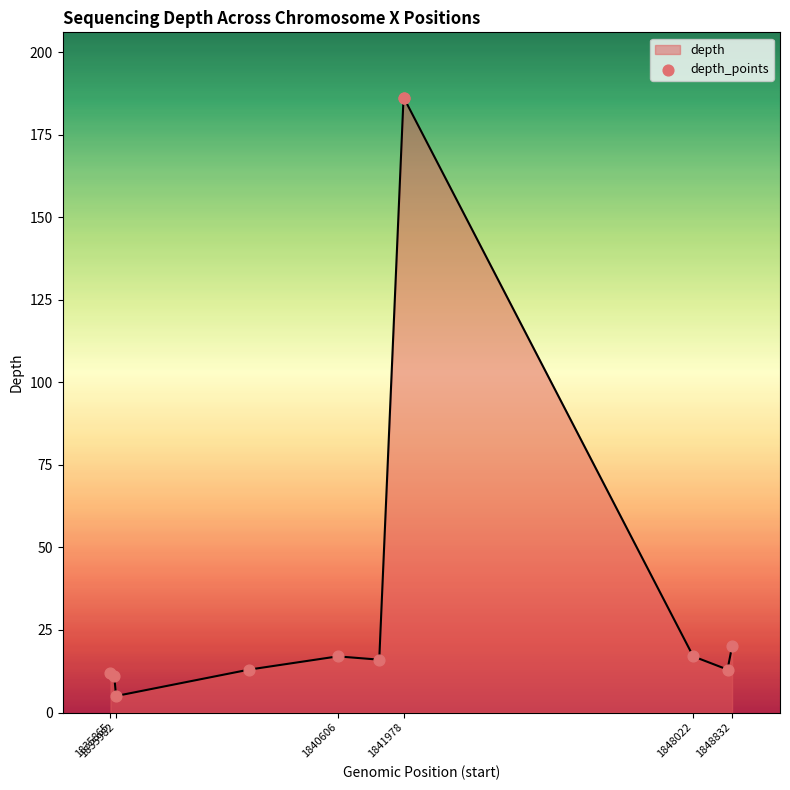

What is the difference between the maximum and minimum values?

181